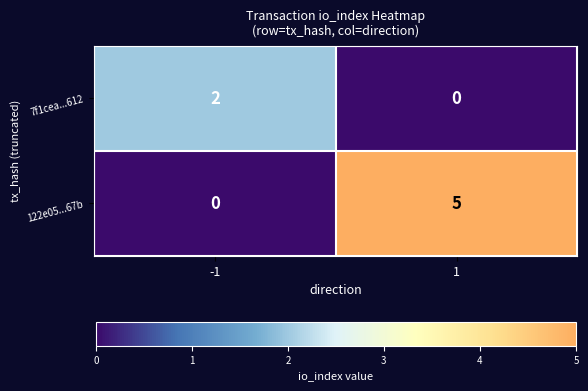

The value of 7f1cea...612 at -1 is 2. True or false?

True